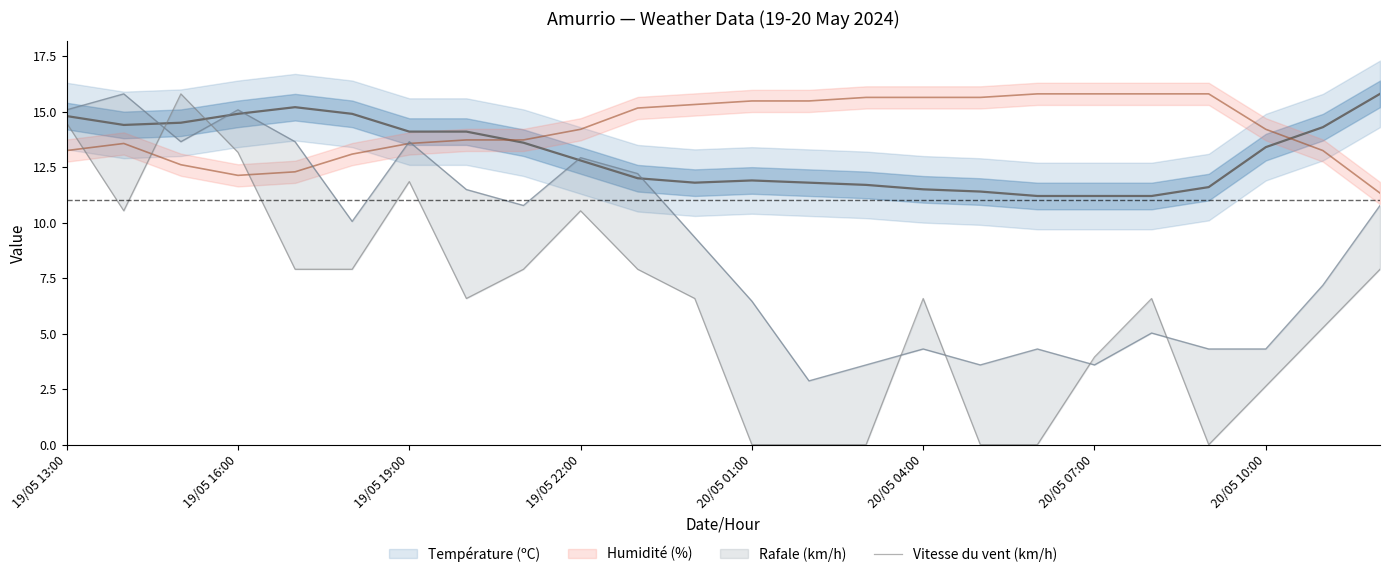

The chart shows a value of 13.2 at 19/05 16:00. True or false?

True